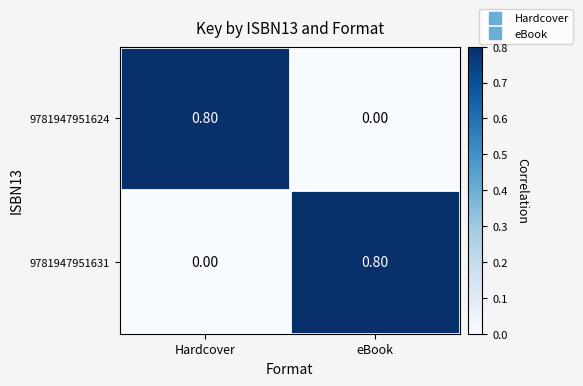

What is the greatest value displayed?

0.8